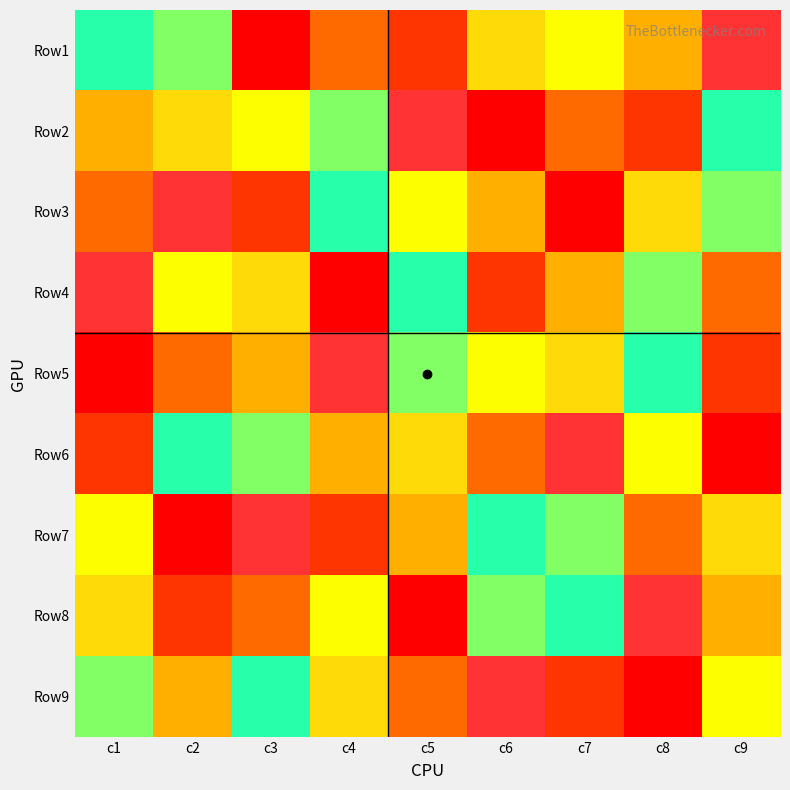

Reading right to left, transcribe all the data shown in this chart.

Row1: c9=9	c8=4	c7=5	c6=8	c5=2	c4=3	c3=1	c2=7	c1=6
Row2: c9=6	c8=2	c7=3	c6=1	c5=9	c4=7	c3=5	c2=8	c1=4
Row3: c9=7	c8=8	c7=1	c6=4	c5=5	c4=6	c3=2	c2=9	c1=3
Row4: c9=3	c8=7	c7=4	c6=2	c5=6	c4=1	c3=8	c2=5	c1=9
Row5: c9=2	c8=6	c7=8	c6=5	c5=7	c4=9	c3=4	c2=3	c1=1
Row6: c9=1	c8=5	c7=9	c6=3	c5=8	c4=4	c3=7	c2=6	c1=2
Row7: c9=8	c8=3	c7=7	c6=6	c5=4	c4=2	c3=9	c2=1	c1=5
Row8: c9=4	c8=9	c7=6	c6=7	c5=1	c4=5	c3=3	c2=2	c1=8
Row9: c9=5	c8=1	c7=2	c6=9	c5=3	c4=8	c3=6	c2=4	c1=7